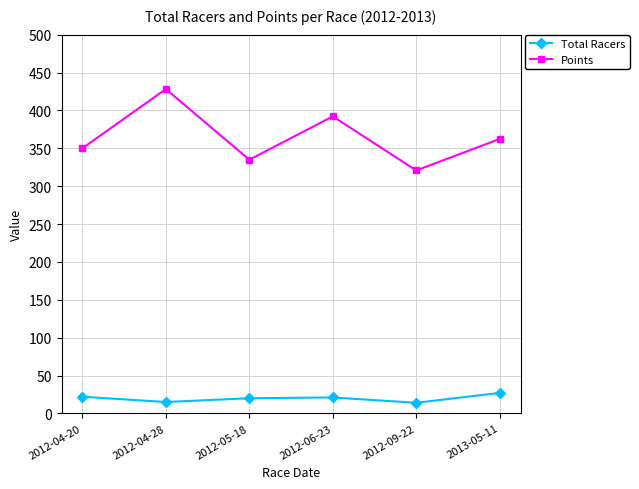

Between 2012-06-23 and 2012-09-22, which series saw the biggest shift?

Points